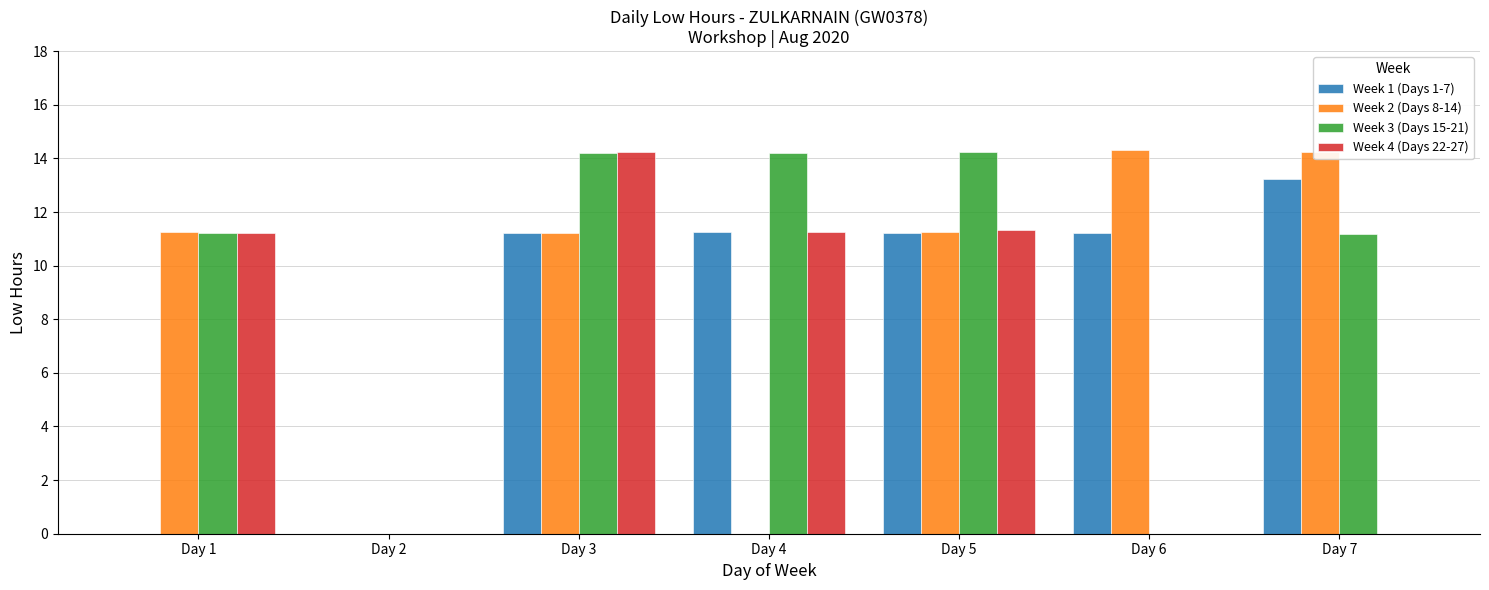

What is the maximum value shown in the chart?

14.3